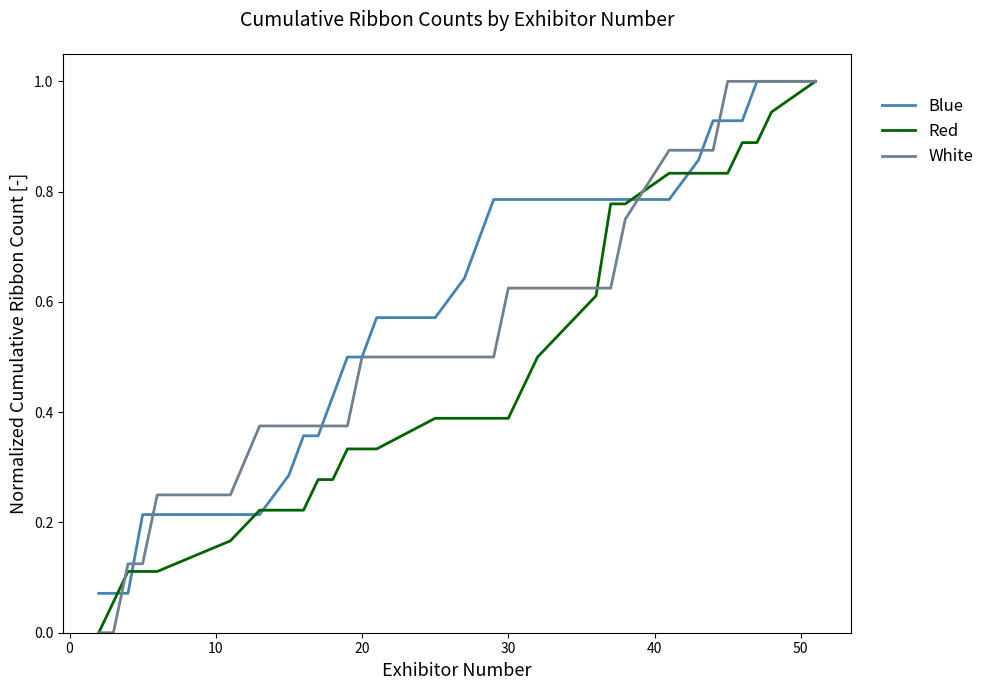

Which series has the largest total across all categories?

Blue